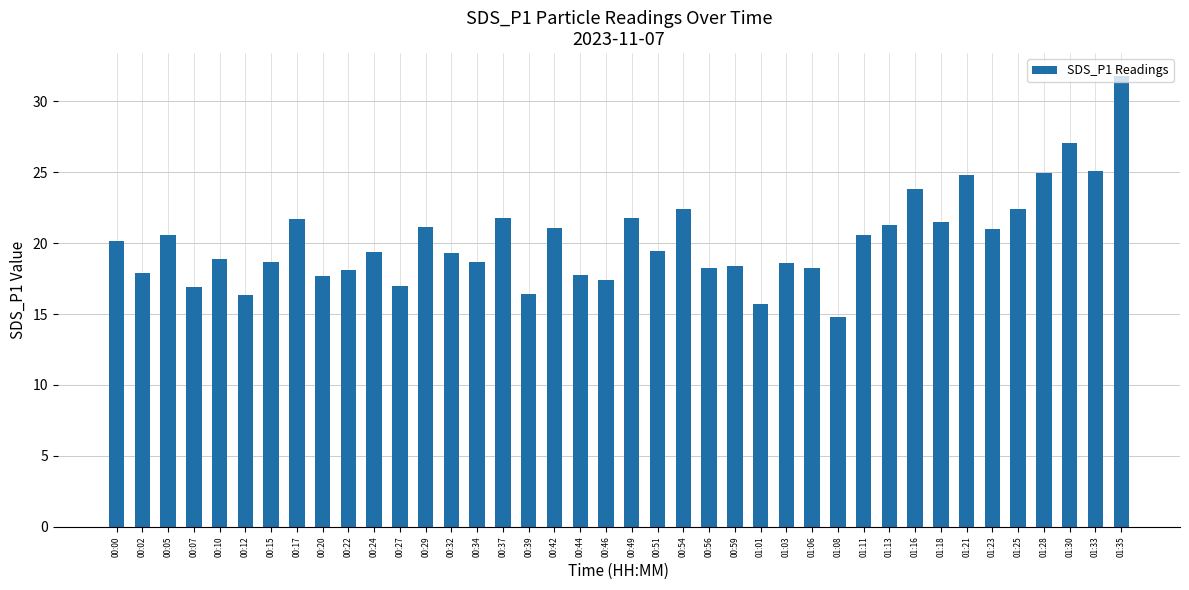

What is the label of the 21st bar from the left?

00:49